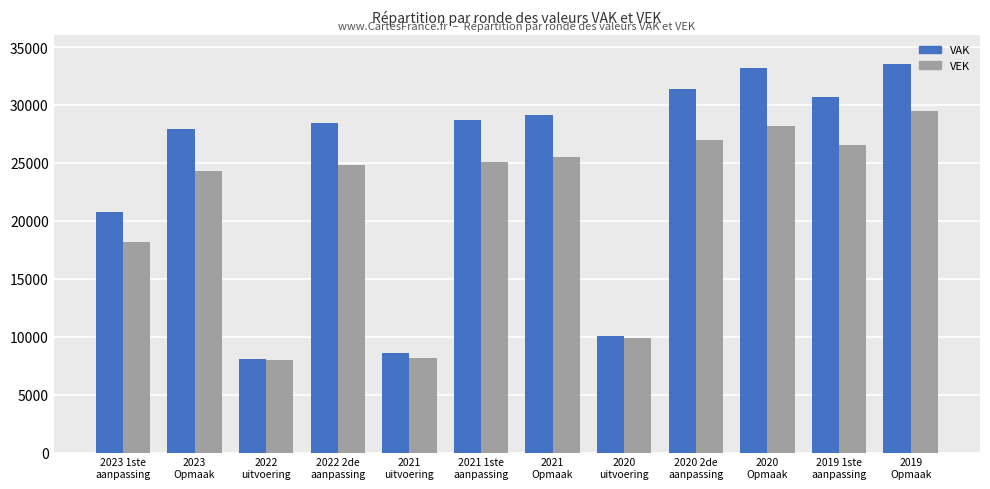

What is the difference between the maximum and minimum values in the VAK series?

25523